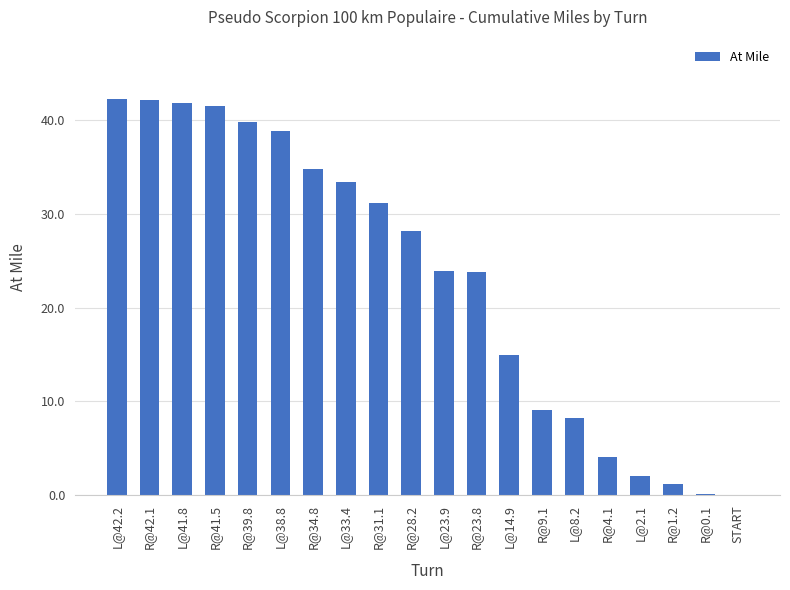

Is it true that the value at R@41.5 is 71.3?

False